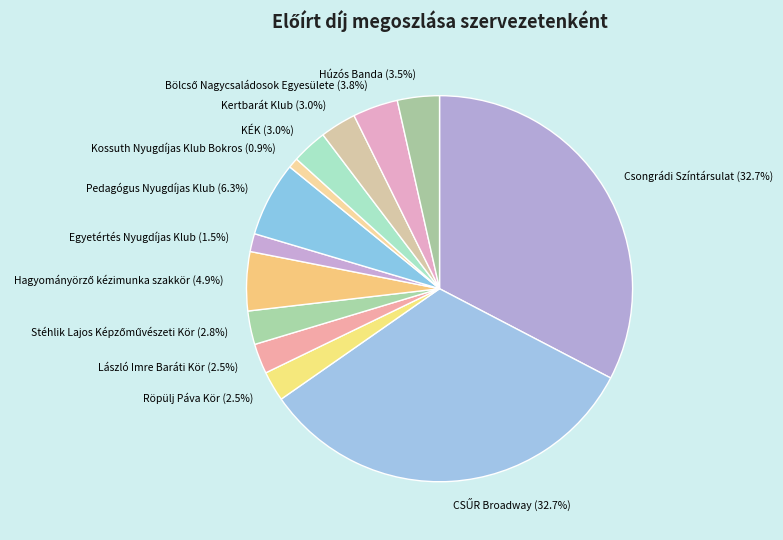

Combined, do Kertbarát Klub and Pedagógus Nyugdíjas Klub account for over 50%?

No